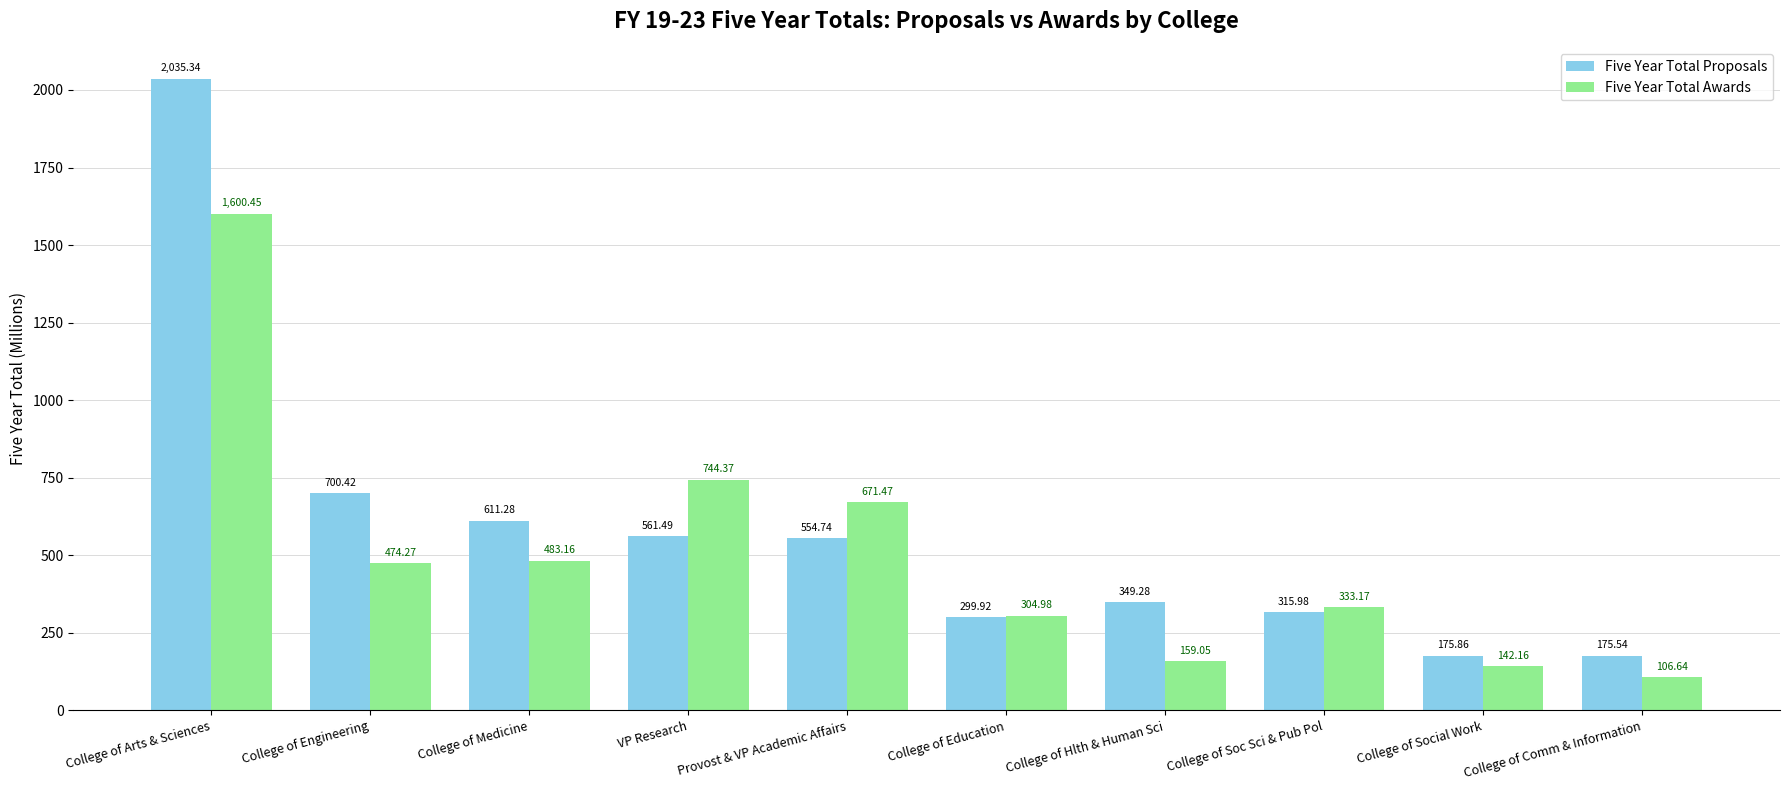

How many data points in Five Year Total Proposals are above 554?

5